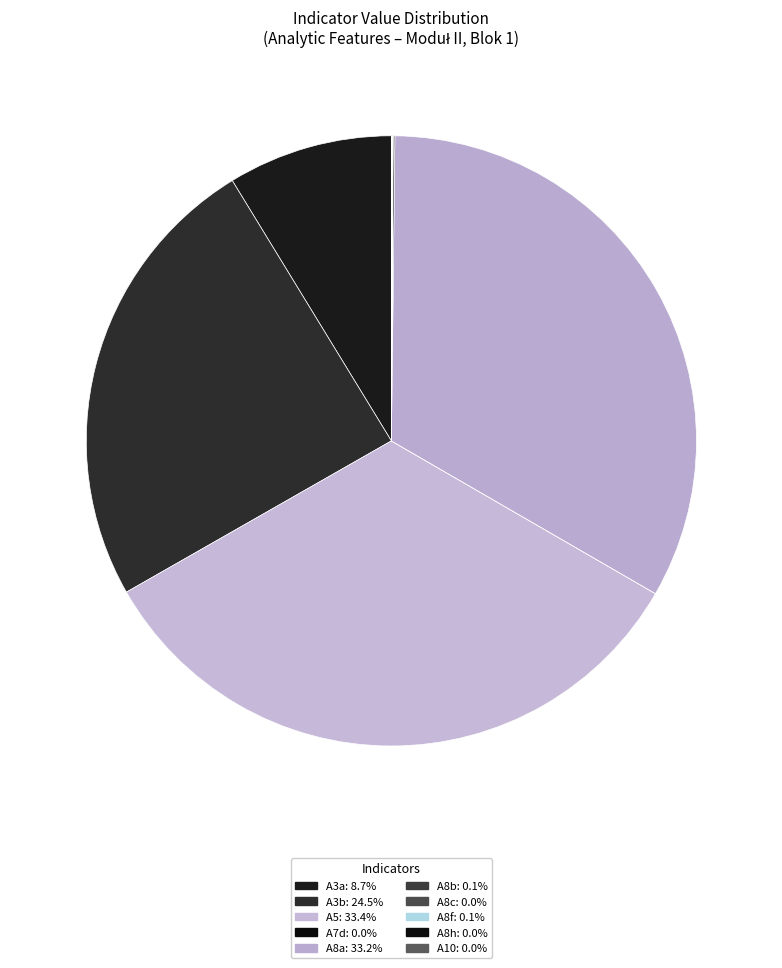

Rank the categories by value from lowest to highest.

A7d, A8h, A8c, A10, A8f, A8b, A3a, A3b, A8a, A5